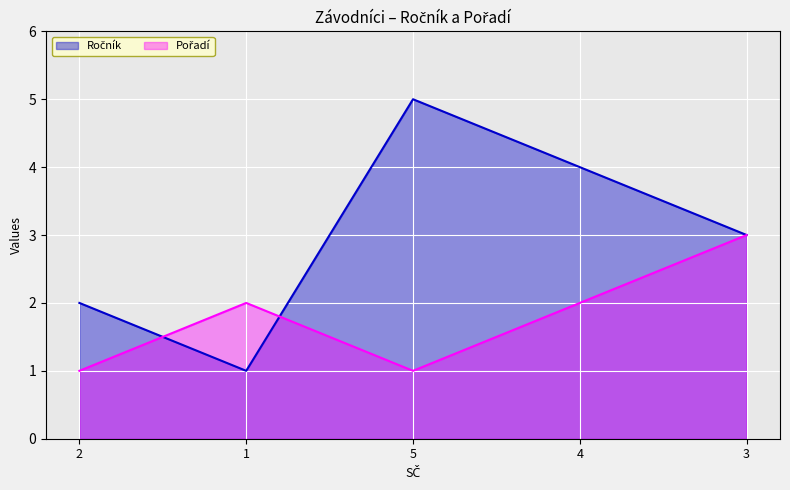

What is the difference between the highest and lowest values at 2?

1